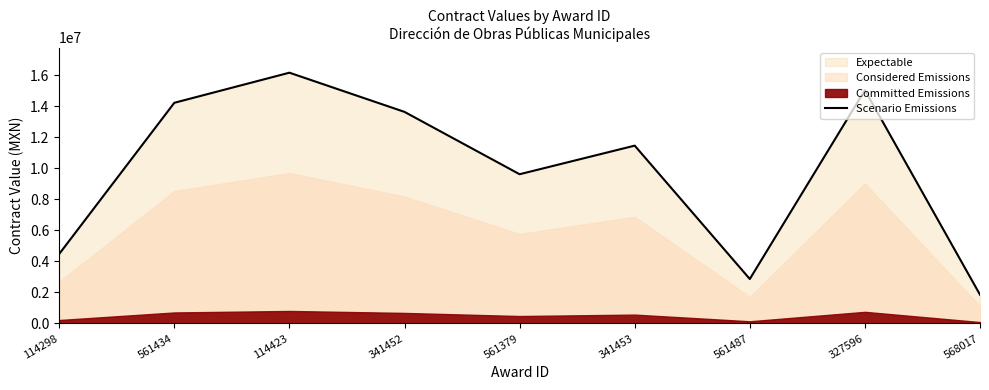

What is the difference between the second highest and second lowest values?

12171707.8